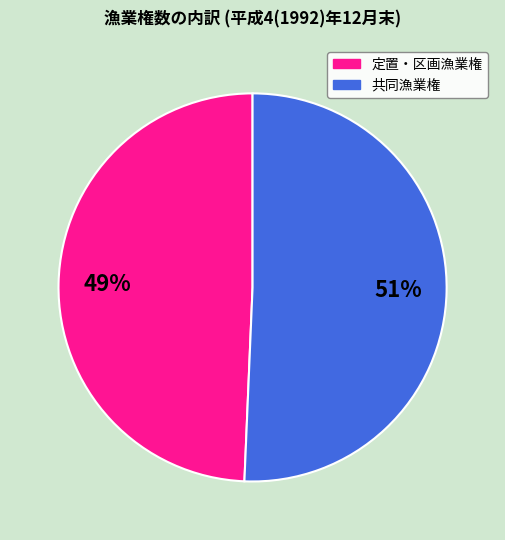

Count the number of slices in the pie.

2